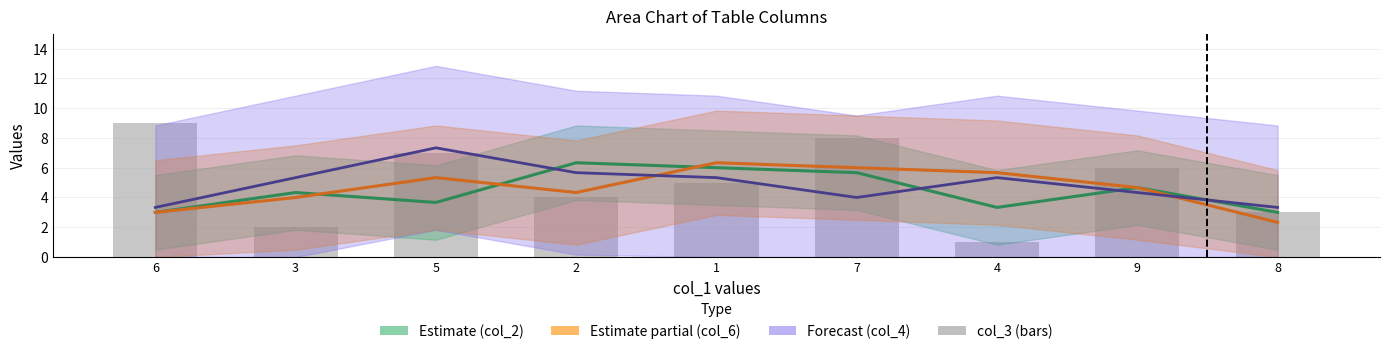

What is the label of the 8th bar from the left?

9